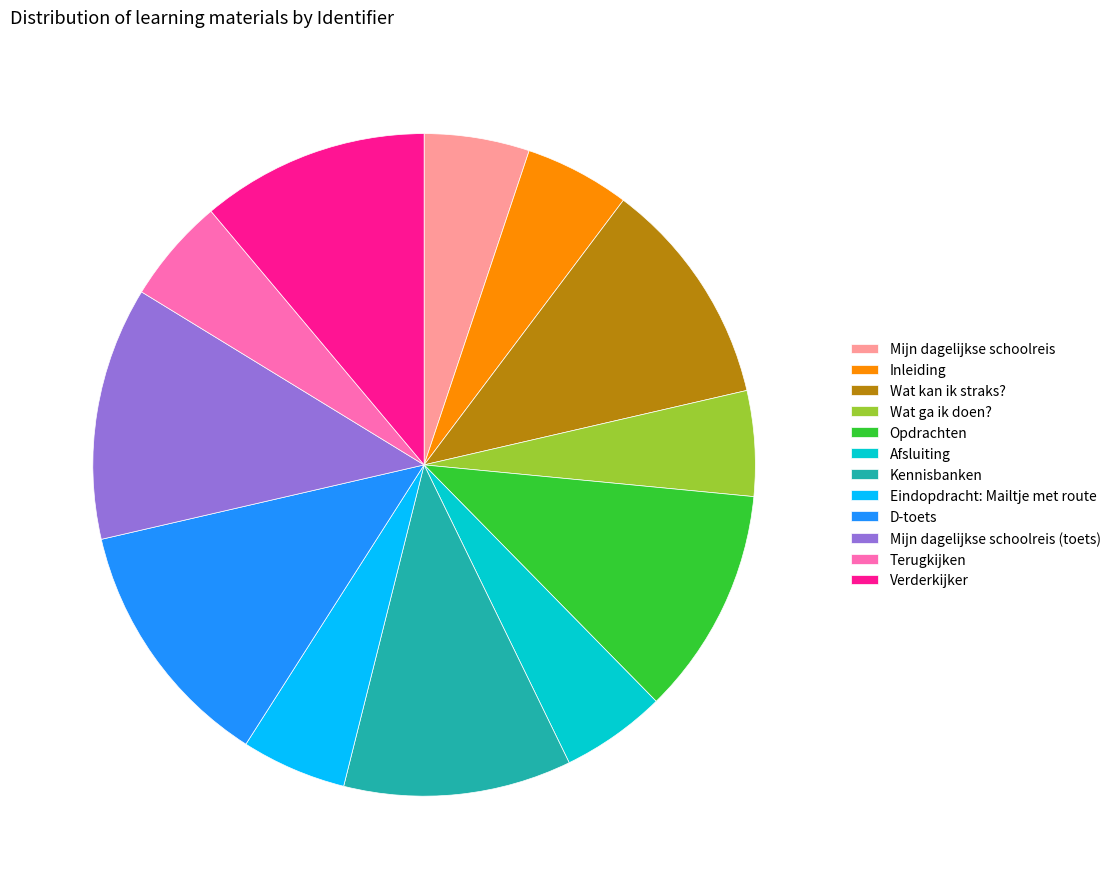

Is the sum of D-toets and Verderkijker greater than half?

No